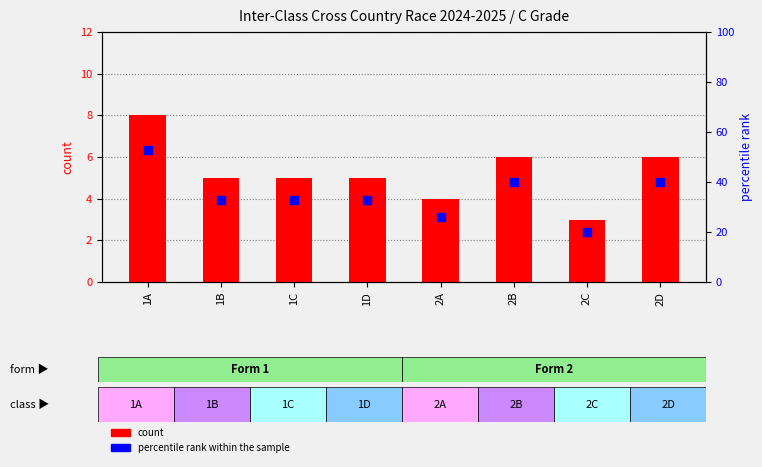

What are all the series names shown in the legend?

count, percentile rank within the sample